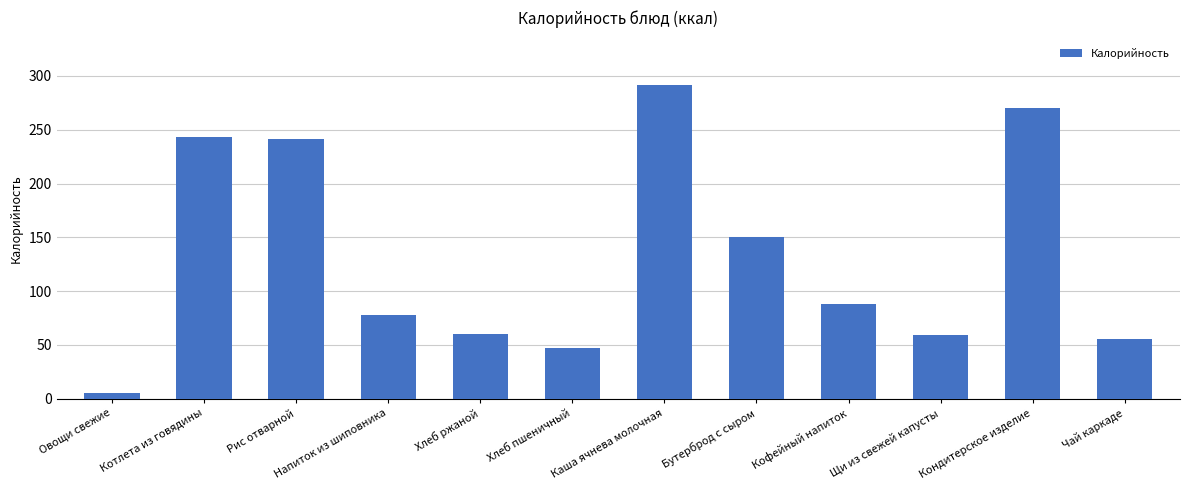

Which label corresponds to the largest value in the chart?

Каша ячнева молочная